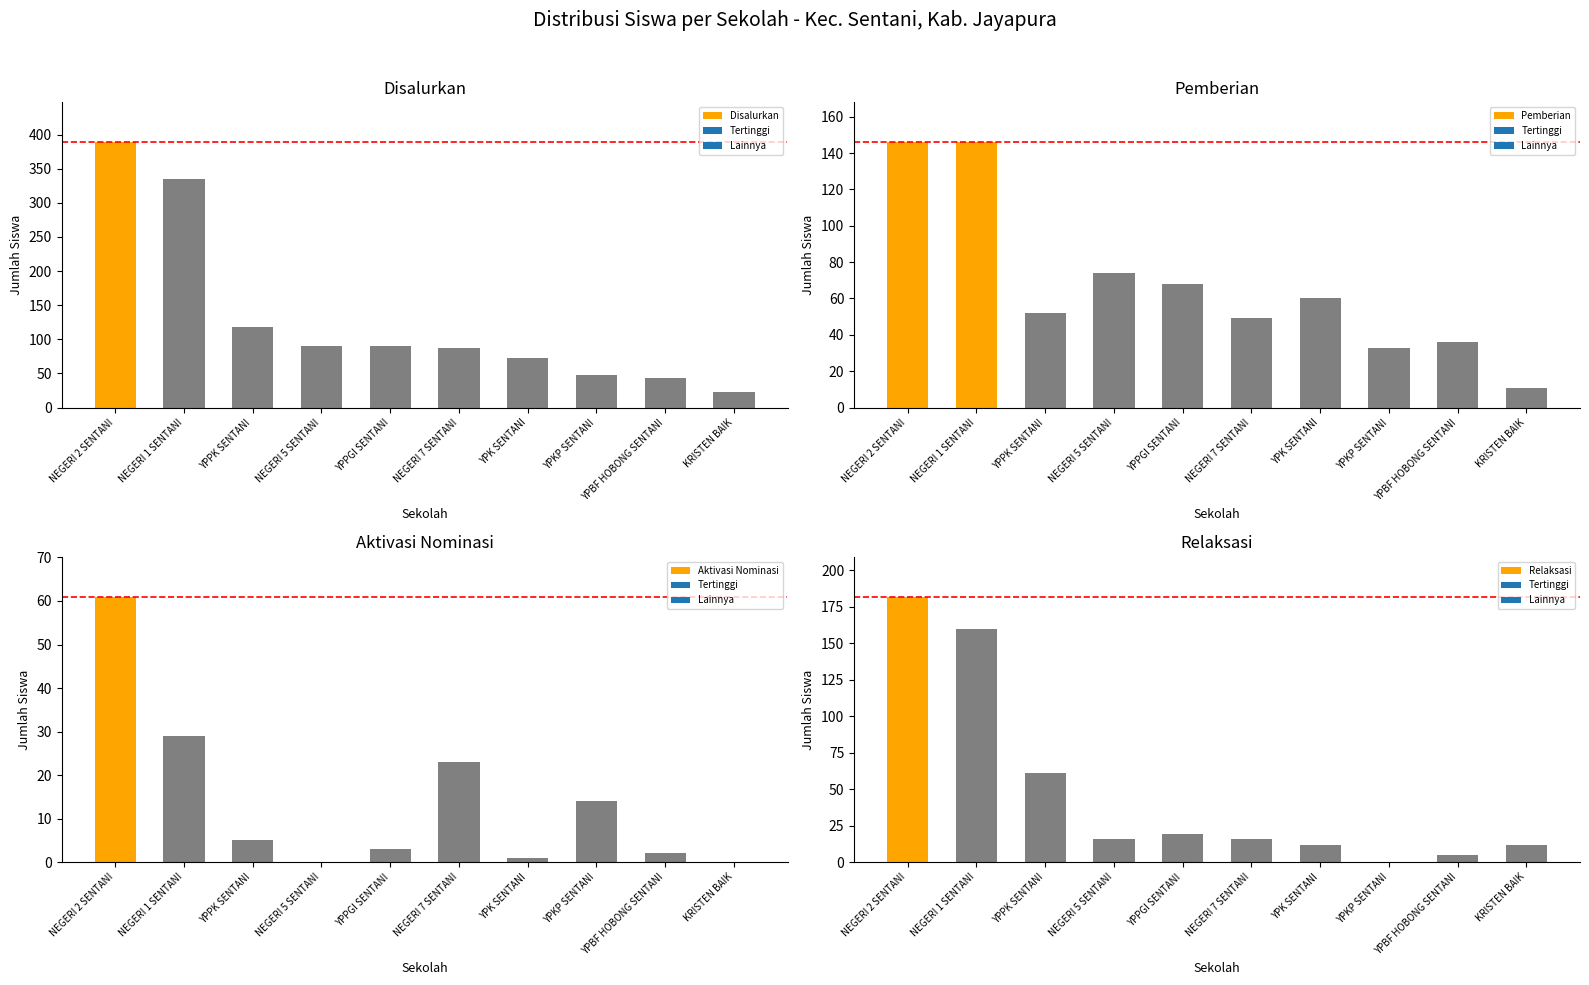

What is the sum of the Disalurkan values at NEGERI 5 SENTANI and YPBF HOBONG SENTANI?

133